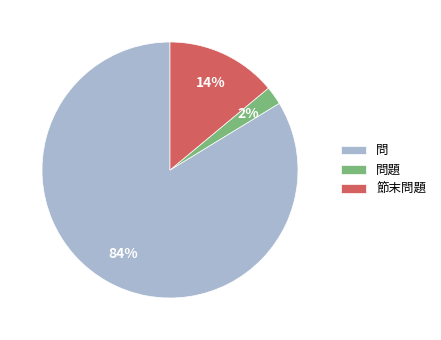

Which slice is the largest?

問